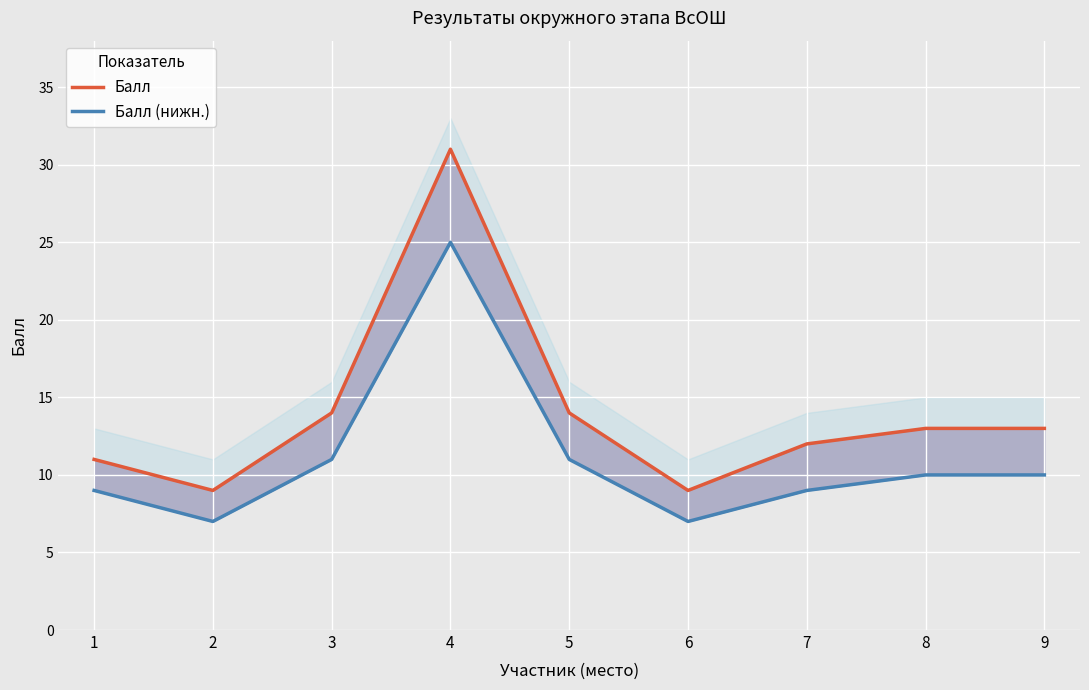

What is the spread (max minus min) of values at 8?

3